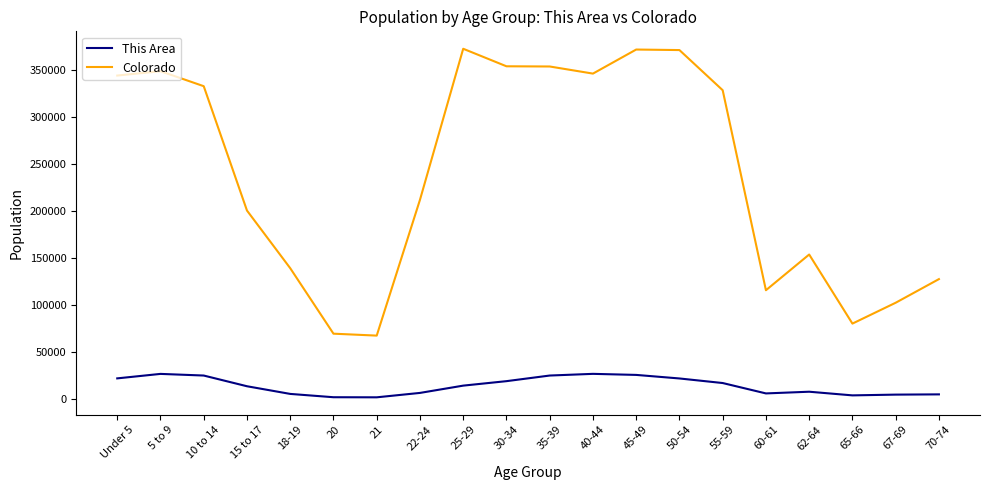

Does the chart have visible grid lines?

No